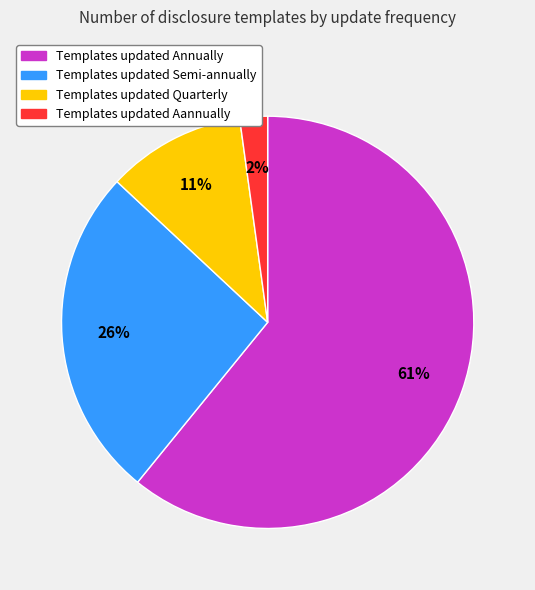

Does any single category account for the majority?

Yes